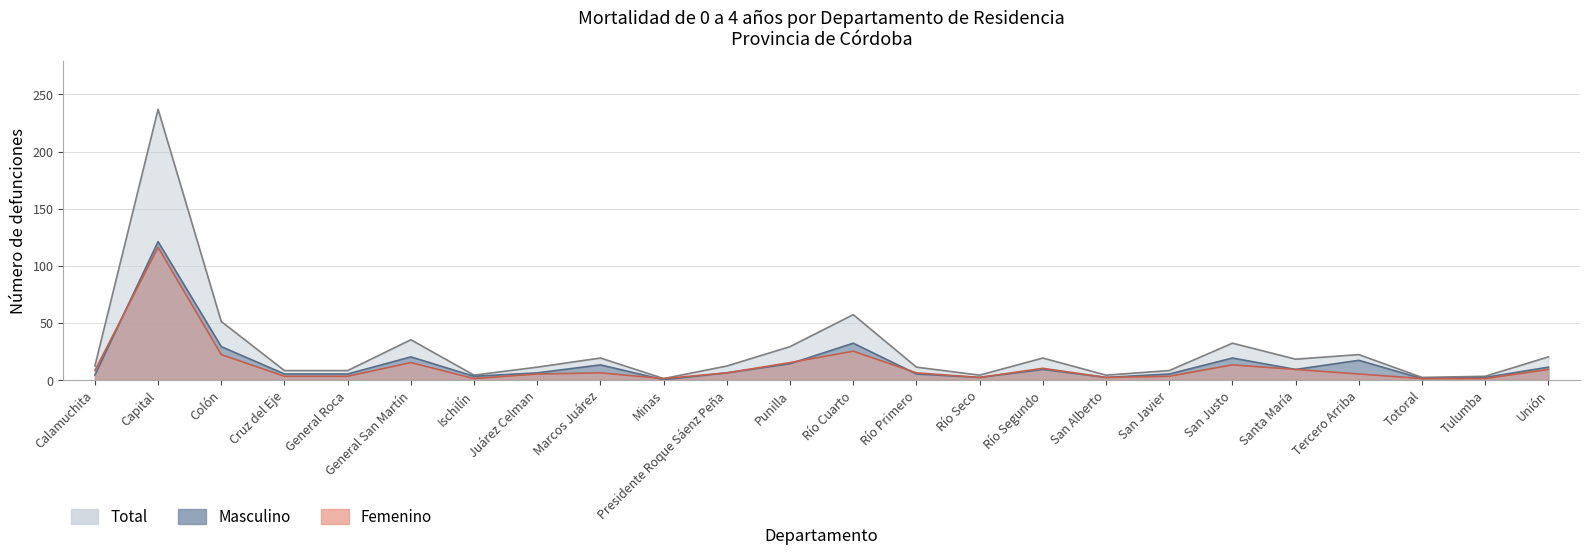

At which label does Femenino reach its peak?

Capital